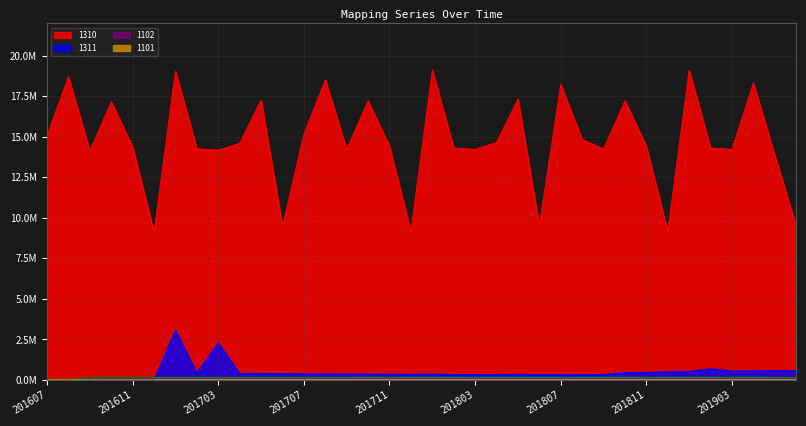

What is the total value across all series at 201903?

14.9